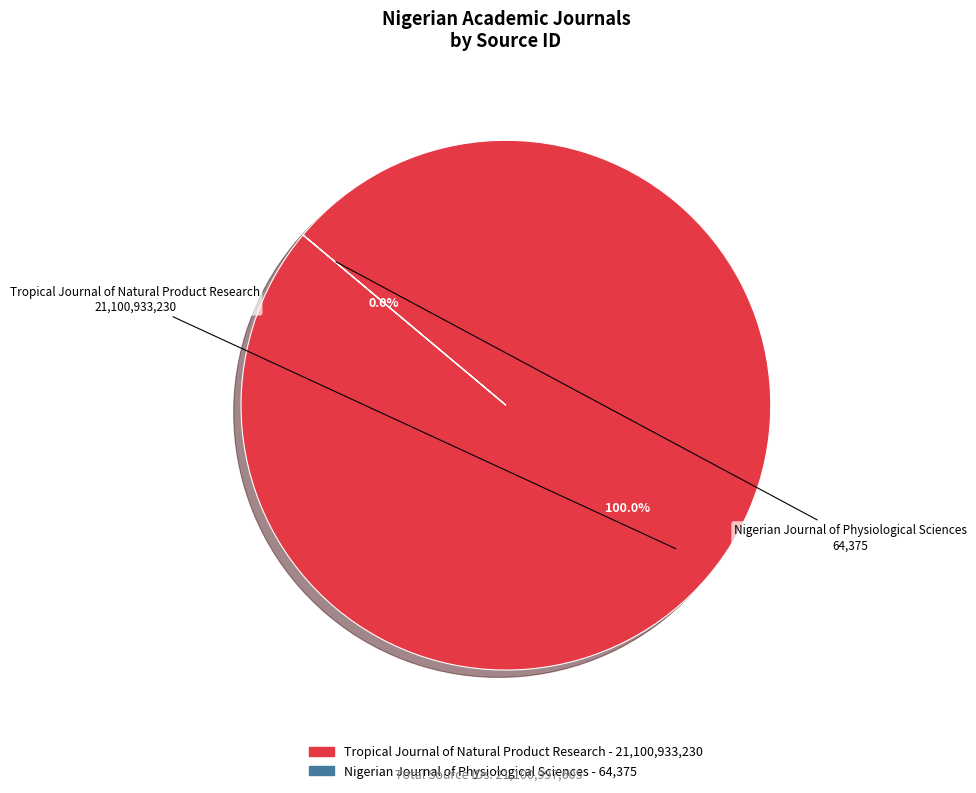

What is the change in value from Tropical Journal of Natural Product Research to Nigerian Journal of Physiological Sciences?

-21100868855